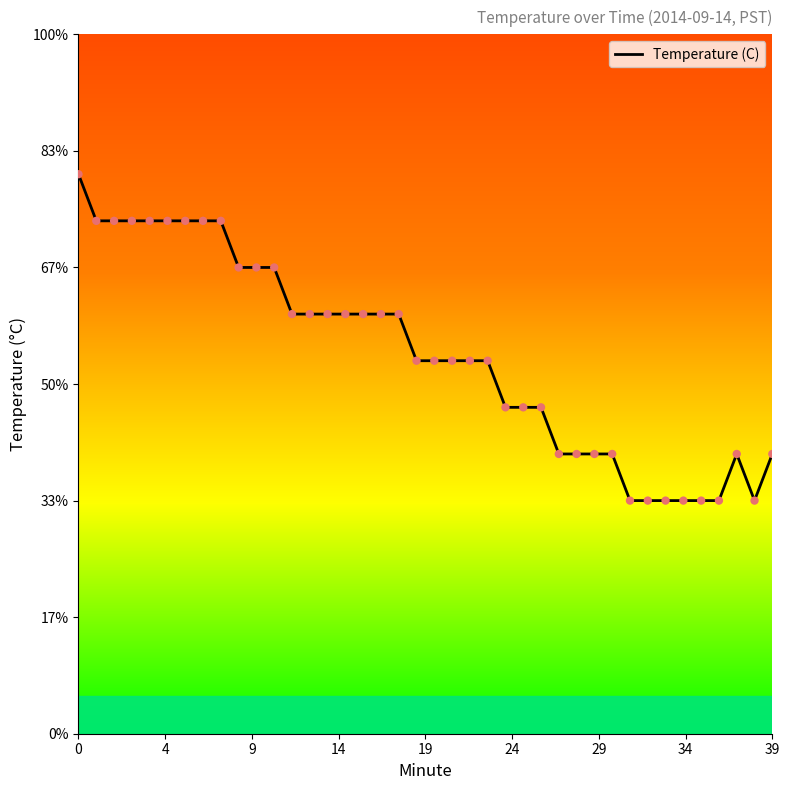

Is this an area chart (filled region under the line)?

No